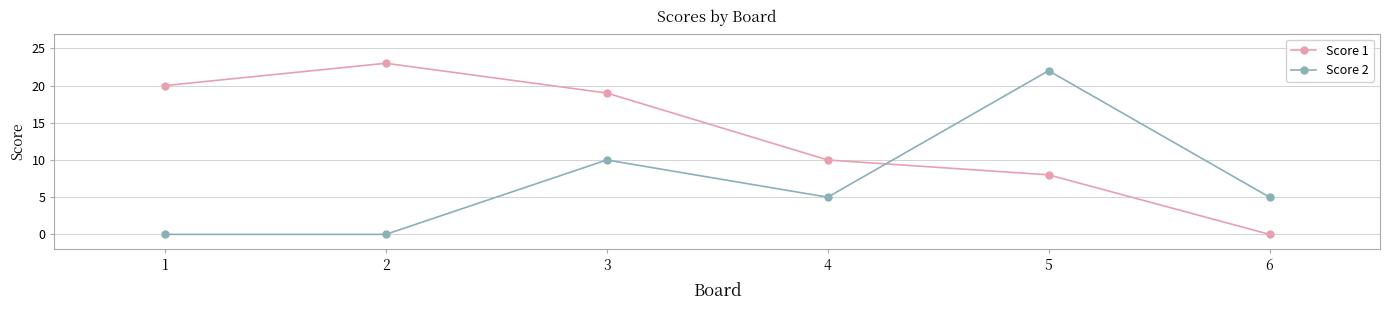

Count the number of categories in the chart.

6